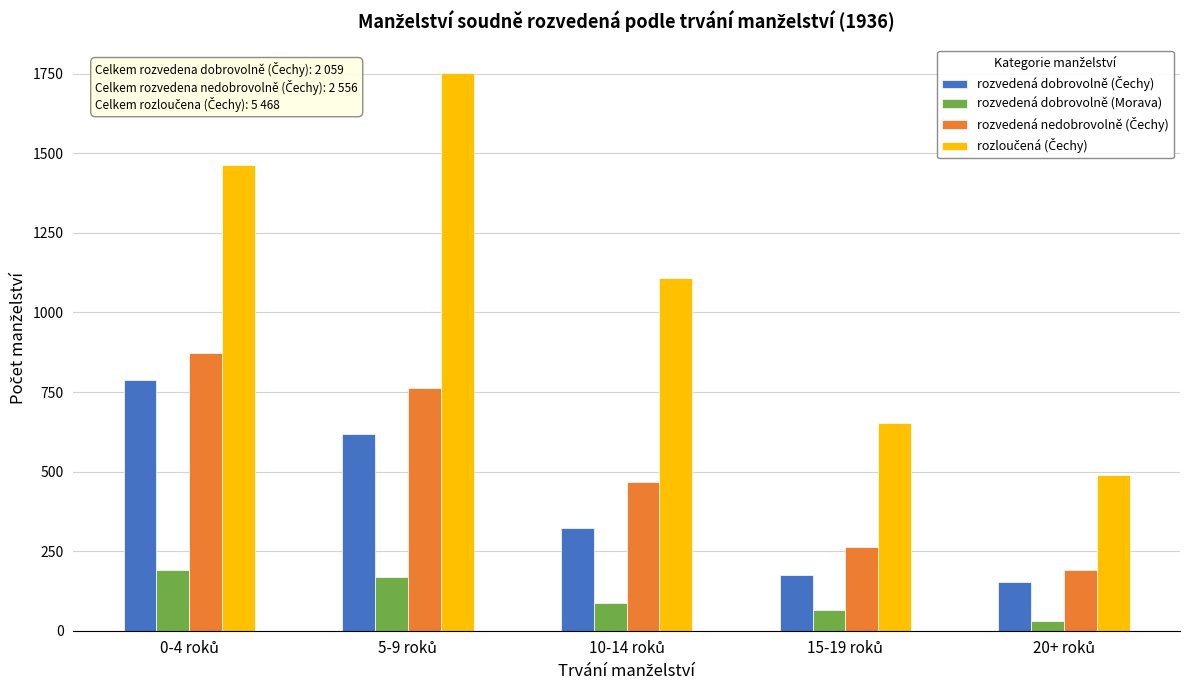

At how many categories does at least one series exceed 395?

5